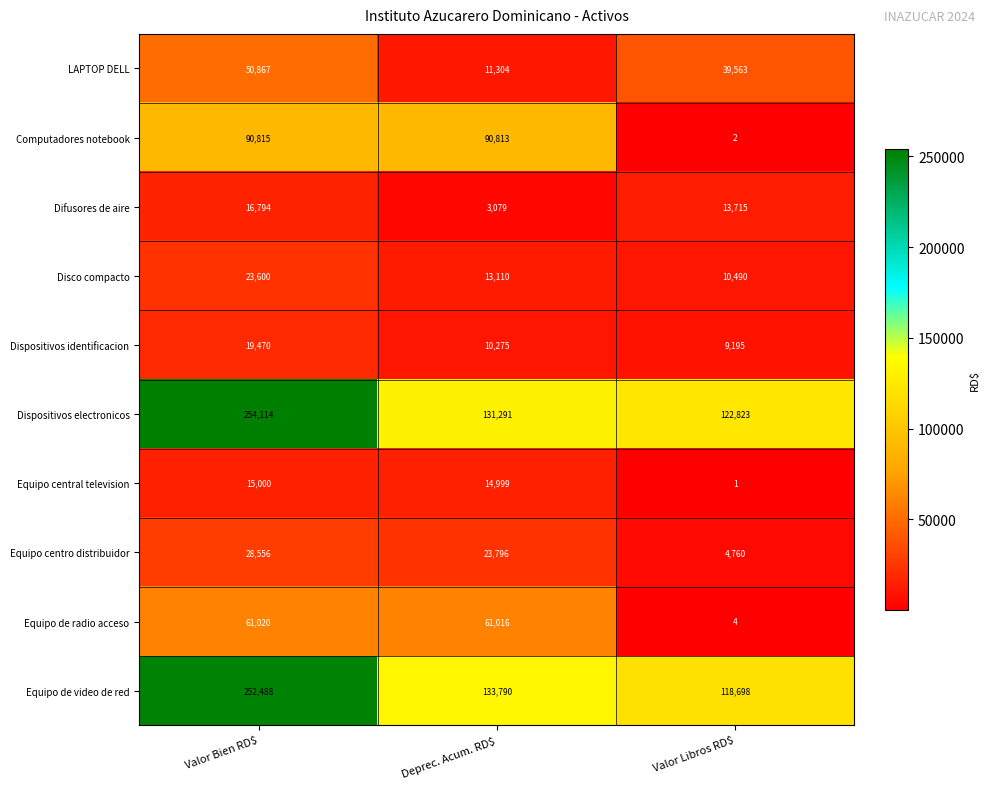

Count the number of data series in this chart.

10